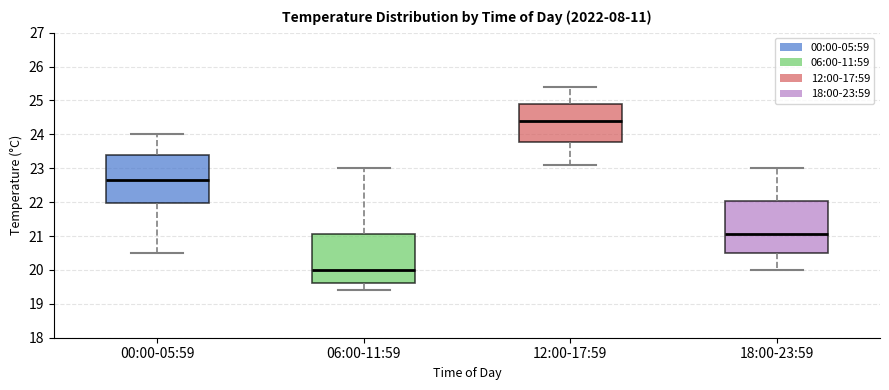

Reading left to right, transcribe this box plot: for each box, give where its median line is, the range the box spans, and where its two whiskers end, as read against the y-axis. The values are not printed on the chart, so give them approximately, as read against the axis.

00:00-05:59: median 22.7, box 22.0 to 23.4, whiskers 20.5 to 24.0
06:00-11:59: median 20.0, box 19.6 to 21.1, whiskers 19.4 to 23.0
12:00-17:59: median 24.4, box 23.8 to 24.9, whiskers 23.1 to 25.4
18:00-23:59: median 21.1, box 20.5 to 22.0, whiskers 20.0 to 23.0